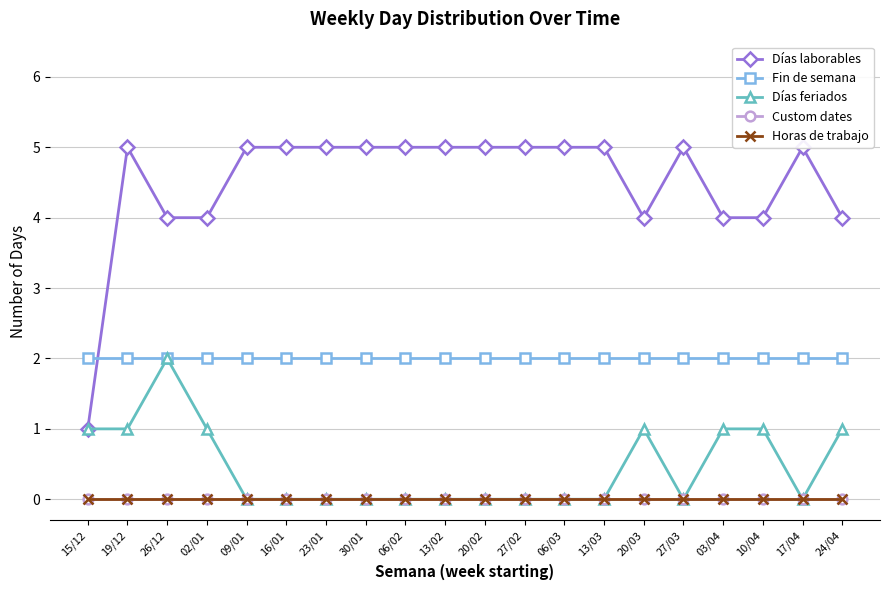

How many data points does each series have?

20